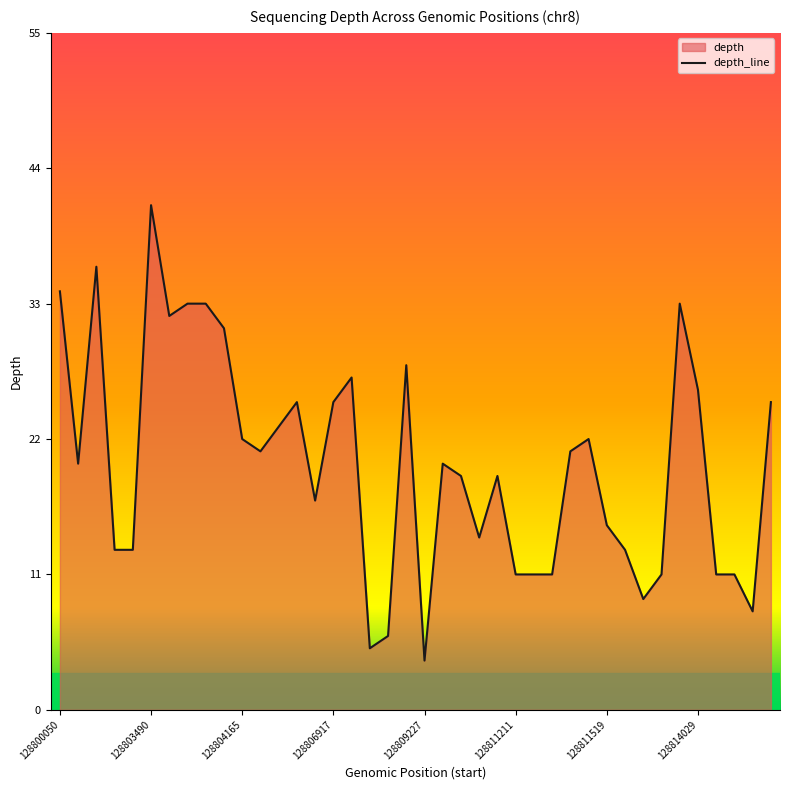

What is the difference between the maximum and minimum values?

37